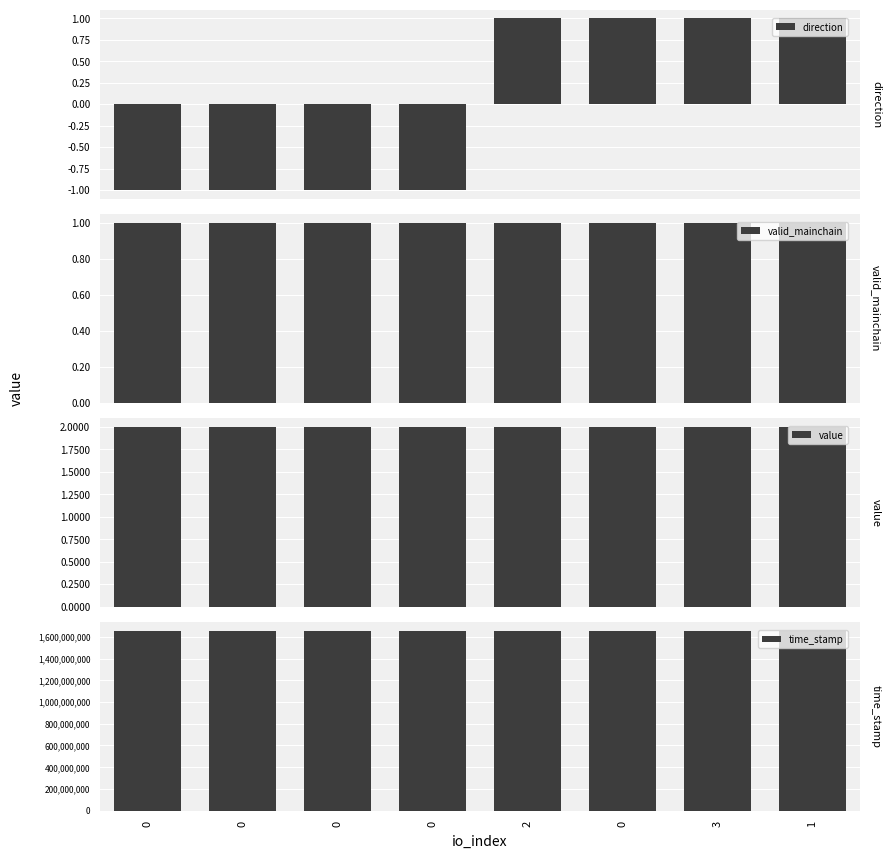

True or false: valid_mainchain has a value of 1.4 at 3.

False